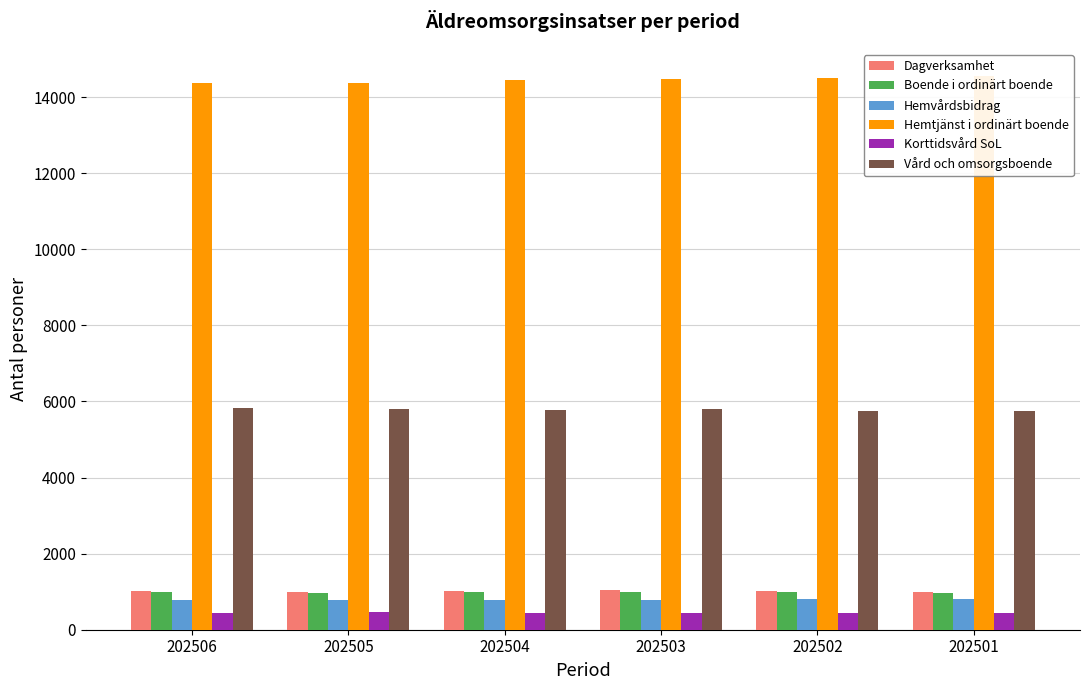

Is it true that Vård och omsorgsboende equals 7864 at 202501?

False